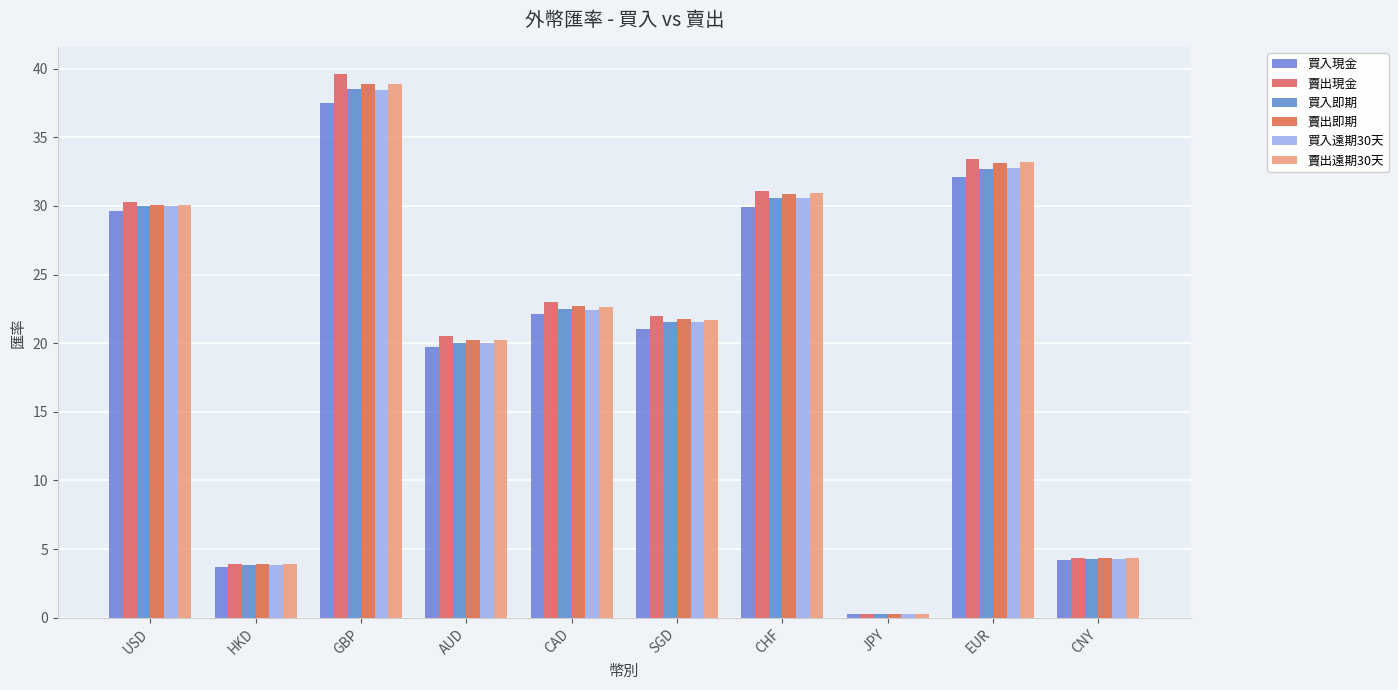

How many data points does each series have?

10